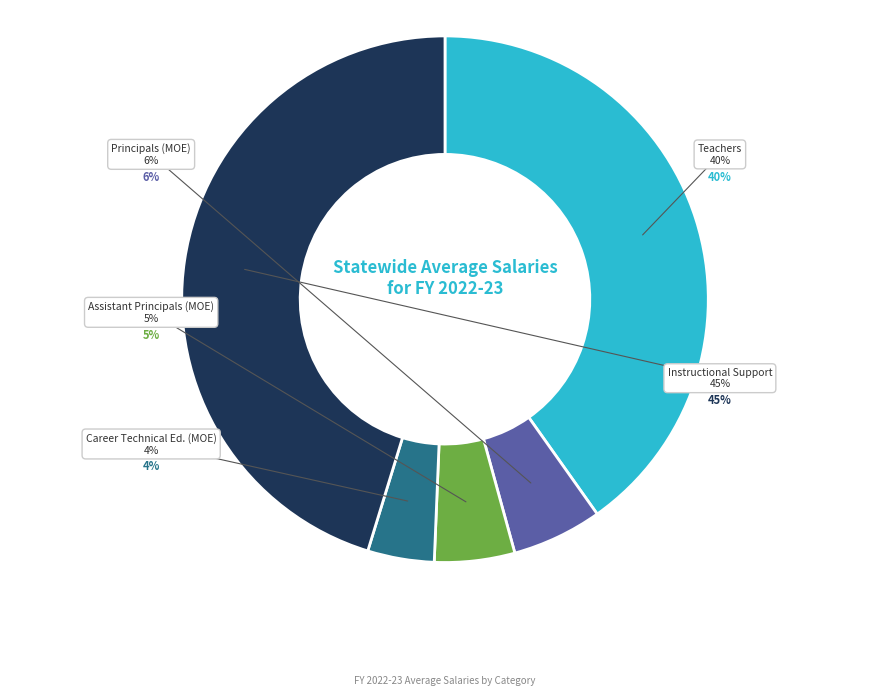

Is there any slice that represents more than half of the pie?

No